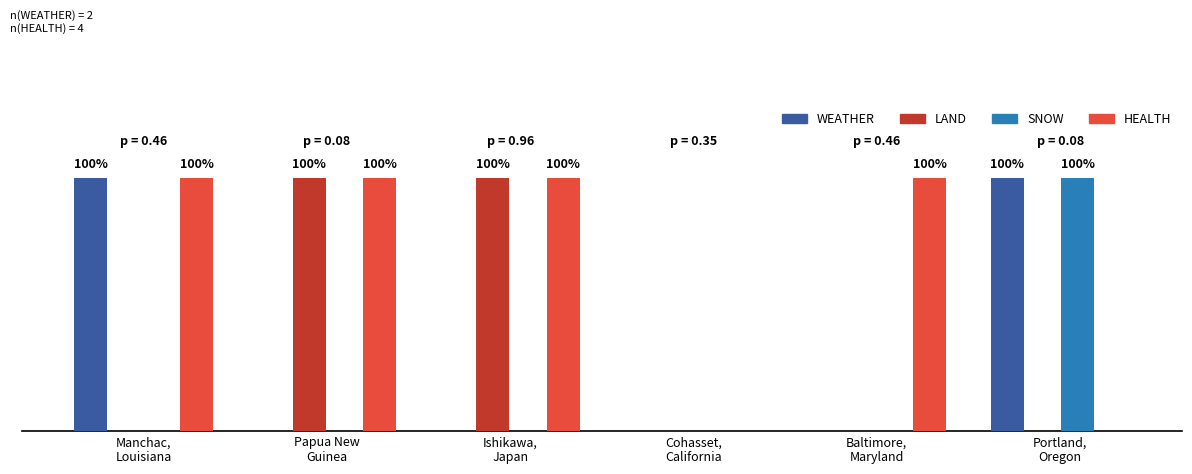

Reading left to right, what are all the values shown in this chart?

WEATHER: Manchac,
Louisiana=1	Papua New
Guinea=0	Ishikawa,
Japan=0	Cohasset,
California=0	Baltimore,
Maryland=0	Portland,
Oregon=1
LAND: Manchac,
Louisiana=0	Papua New
Guinea=1	Ishikawa,
Japan=1	Cohasset,
California=0	Baltimore,
Maryland=0	Portland,
Oregon=0
SNOW: Manchac,
Louisiana=0	Papua New
Guinea=0	Ishikawa,
Japan=0	Cohasset,
California=0	Baltimore,
Maryland=0	Portland,
Oregon=1
HEALTH: Manchac,
Louisiana=1	Papua New
Guinea=1	Ishikawa,
Japan=1	Cohasset,
California=0	Baltimore,
Maryland=1	Portland,
Oregon=0